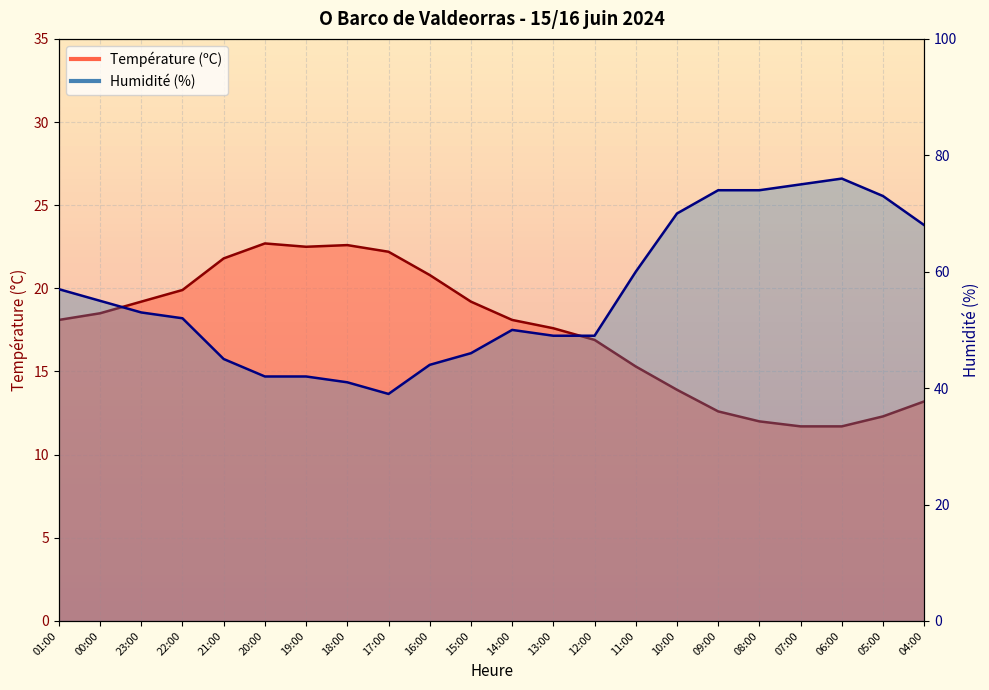

Which series changed the most between 23:00 and 20:00?

Humidité (%)